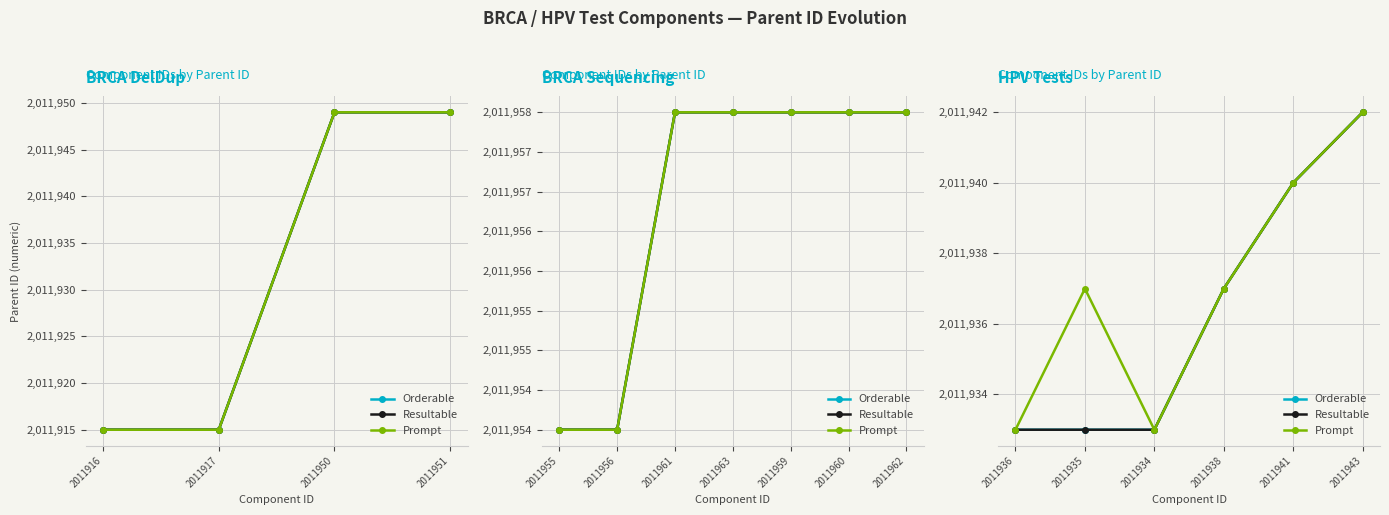

What is the average value of the Prompt series?

2011937